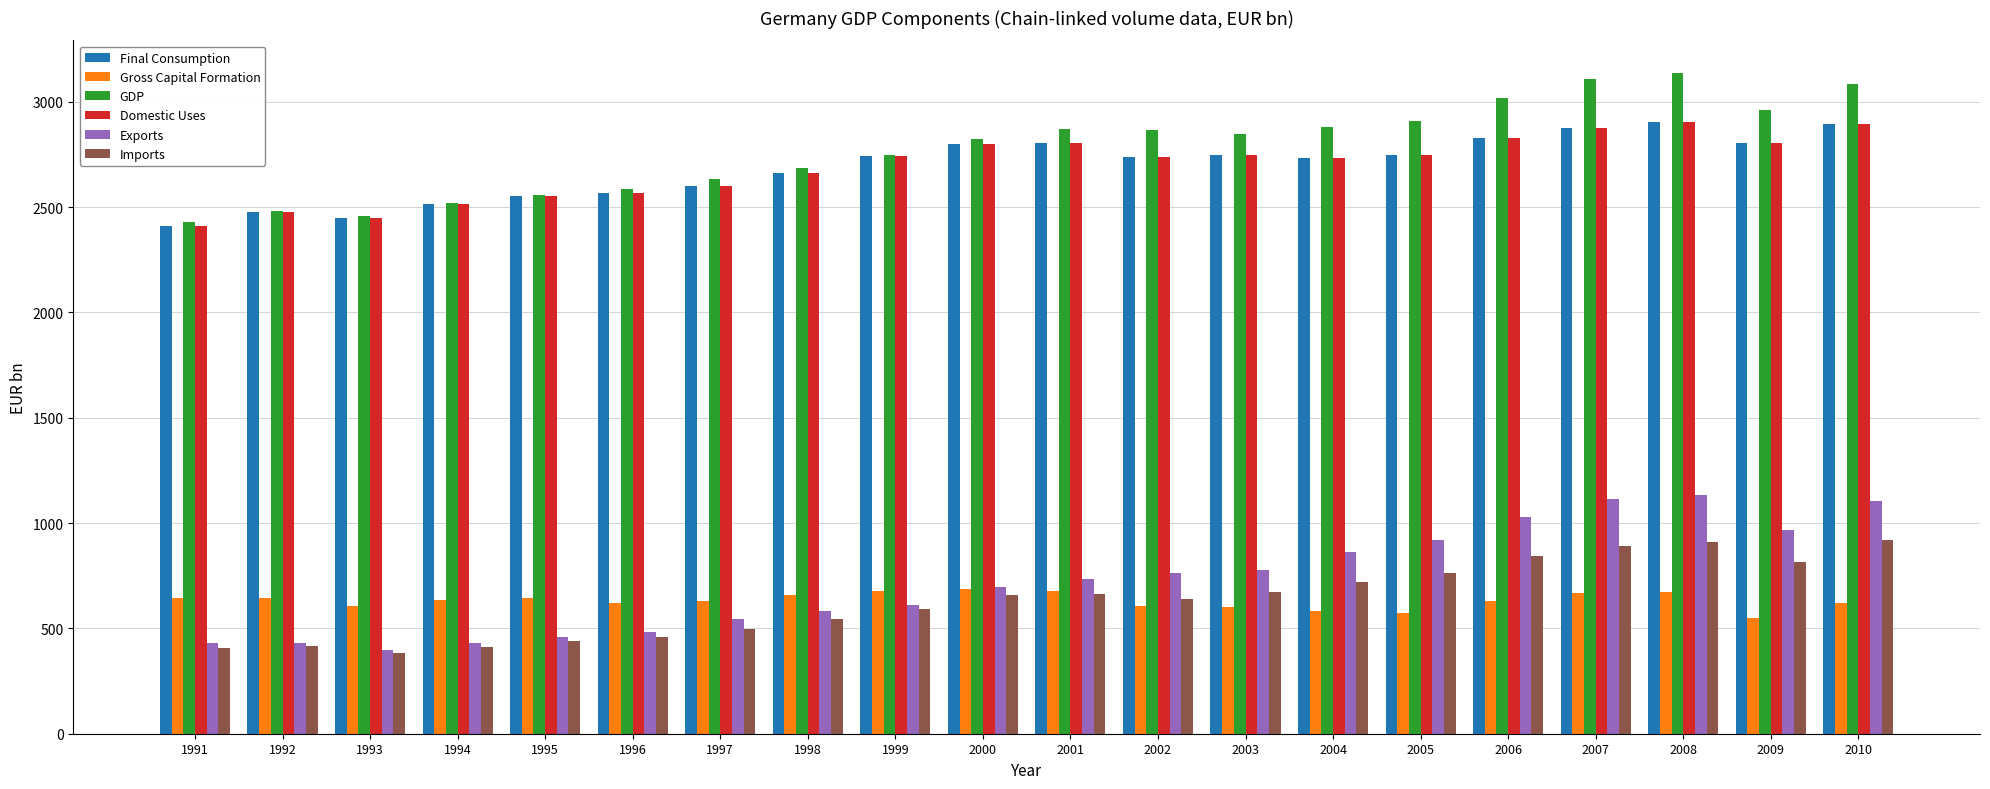

At how many categories does at least one series exceed 1384?

20